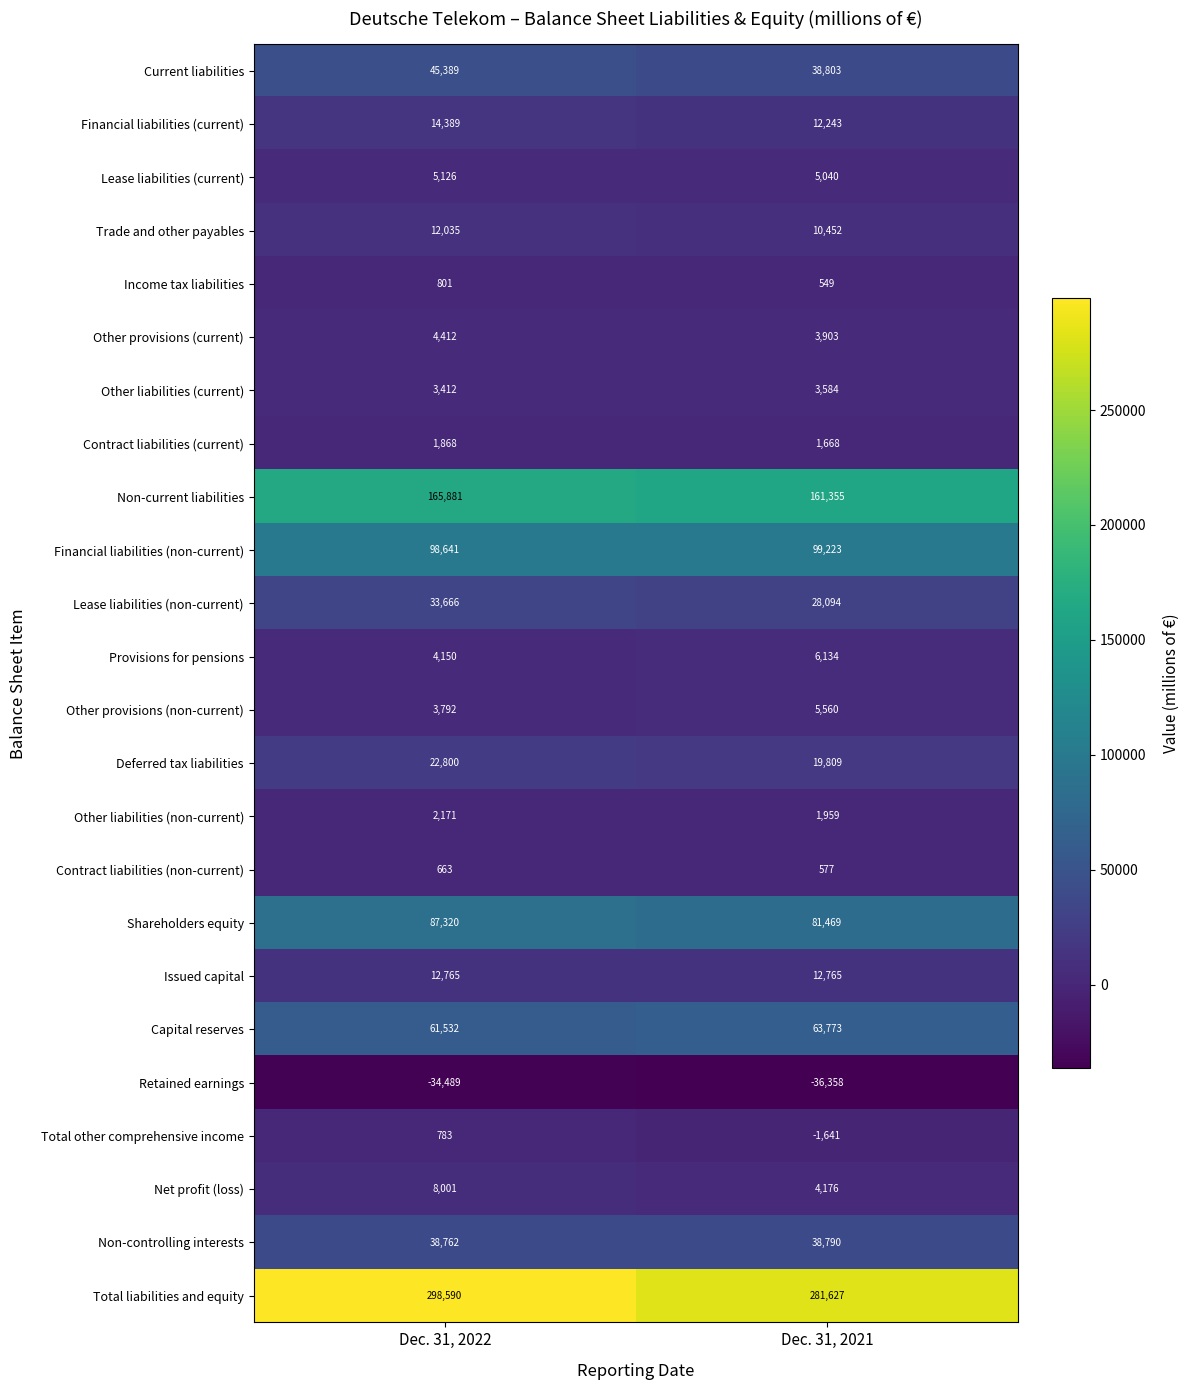

What value does the Other provisions (non-current) series have at Dec. 31, 2021, to the nearest 50?

5550